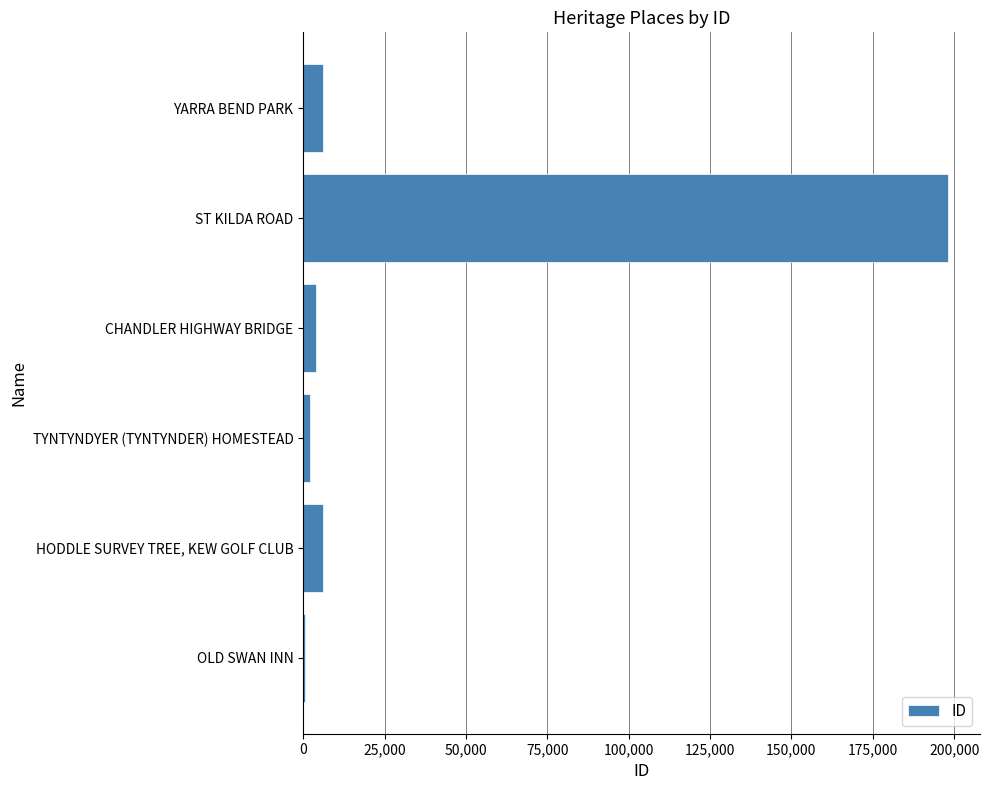

The chart shows a value of 198047 at ST KILDA ROAD. True or false?

True